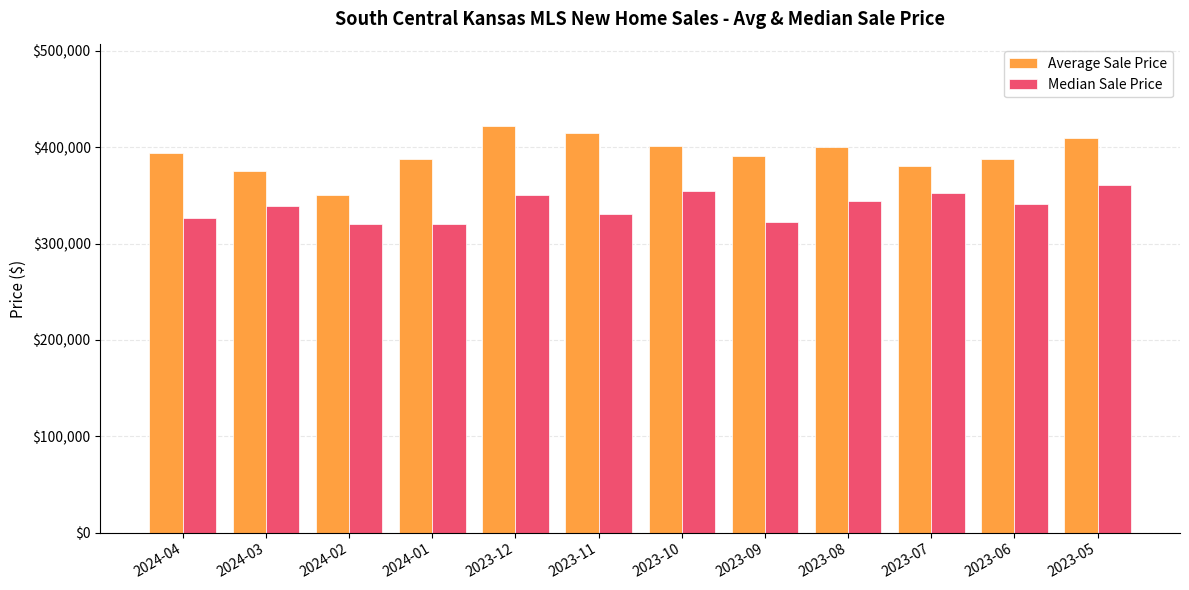

Which category has the highest value in the Median Sale Price series?

2023-05